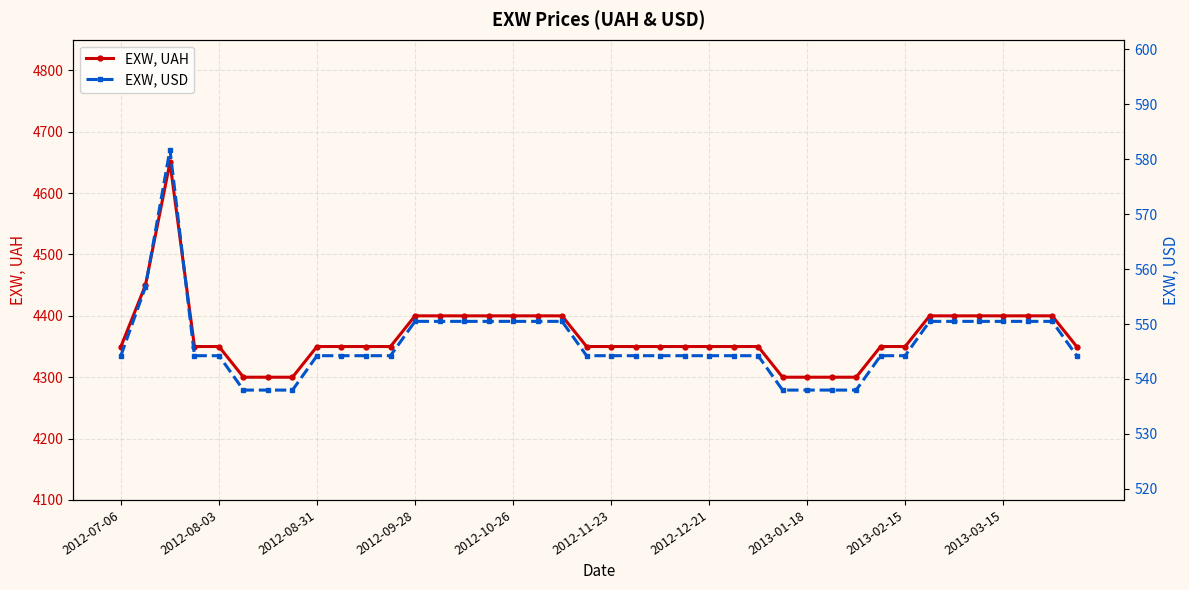

What is the lowest value of the EXW, UAH series?

4300